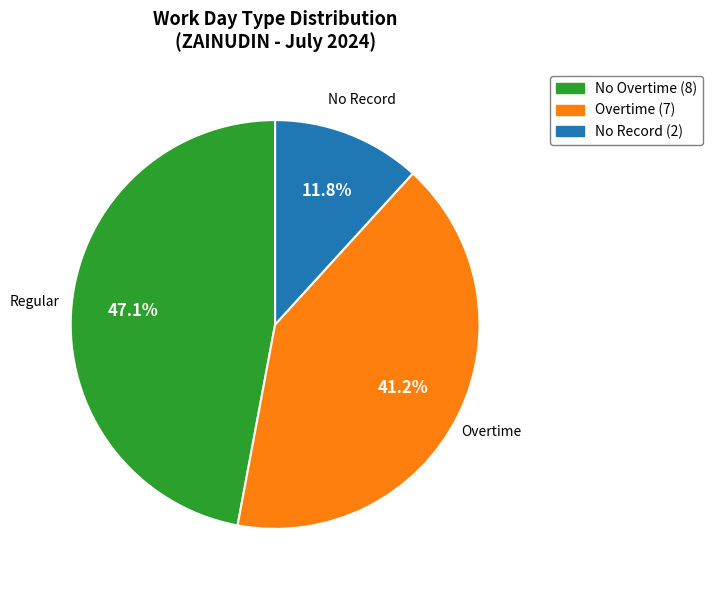

Count the number of slices in the pie.

3